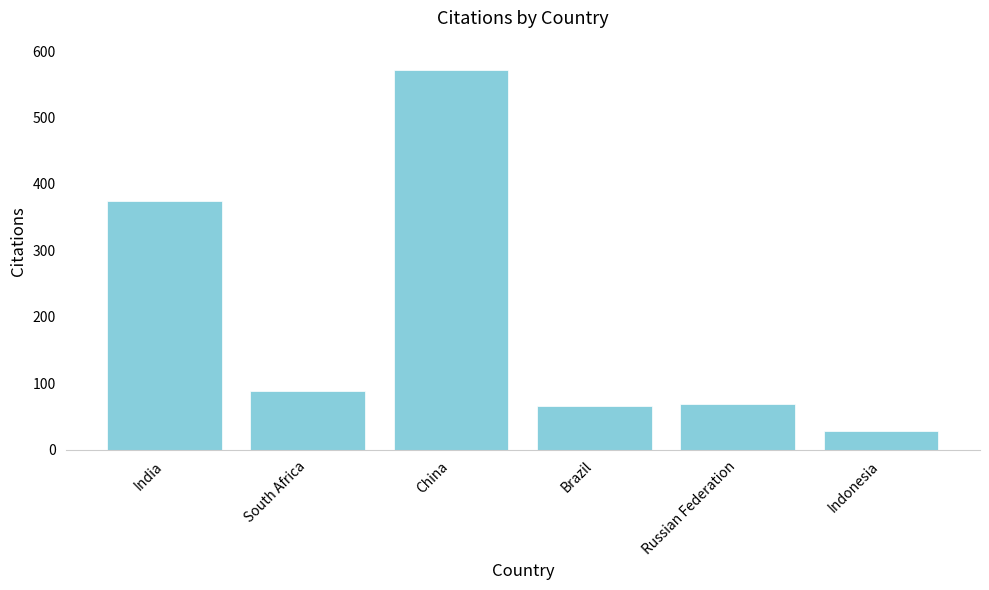

At which category does the chart reach its peak across all series?

China